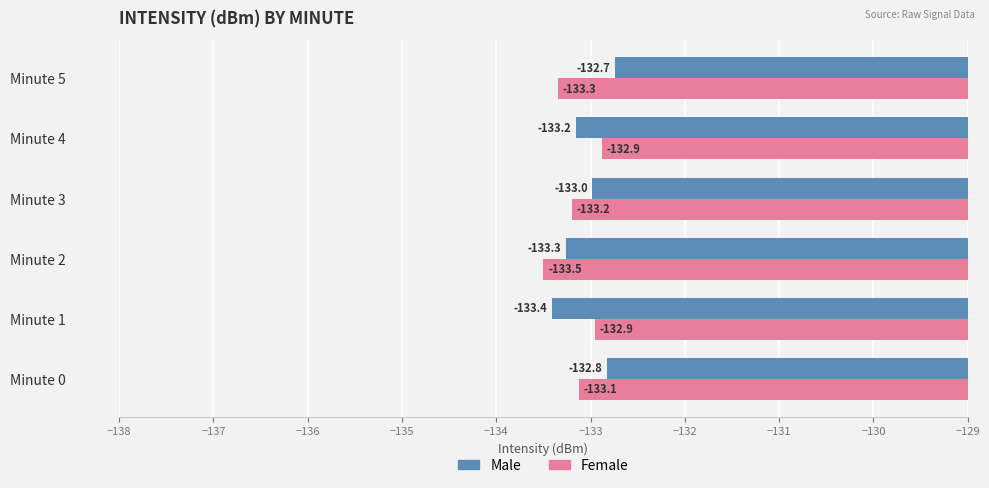

What is the average value of the Female series?

-133.2